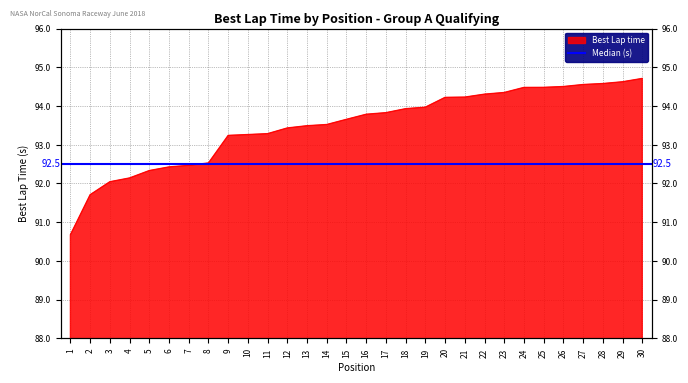

List the labels in order of value, smallest first.

1, 2, 3, 4, 5, 6, 7, 8, 9, 10, 11, 12, 13, 14, 15, 16, 17, 18, 19, 20, 21, 22, 23, 24, 25, 26, 27, 28, 29, 30